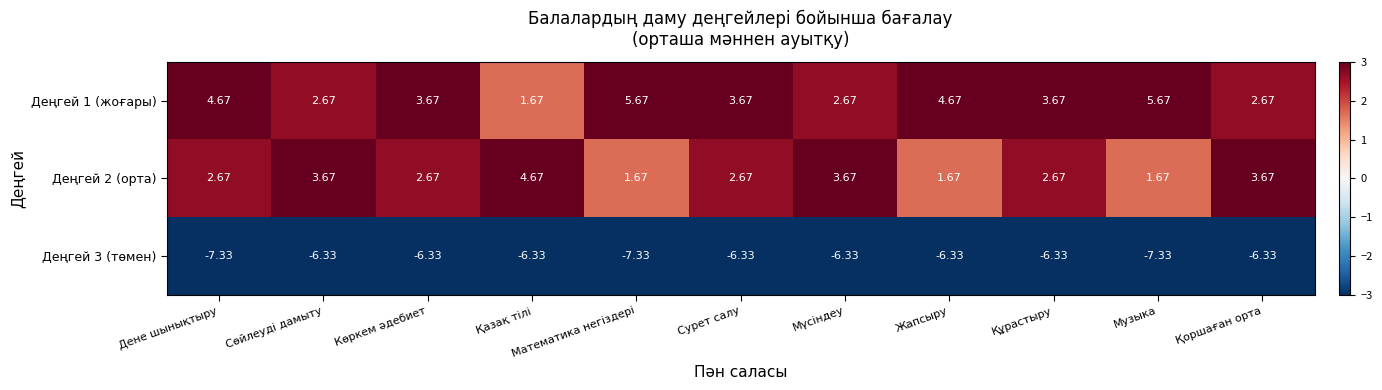

At which label does Деңгей 1 (жоғары) first exceed 3?

Дене шынықтыру